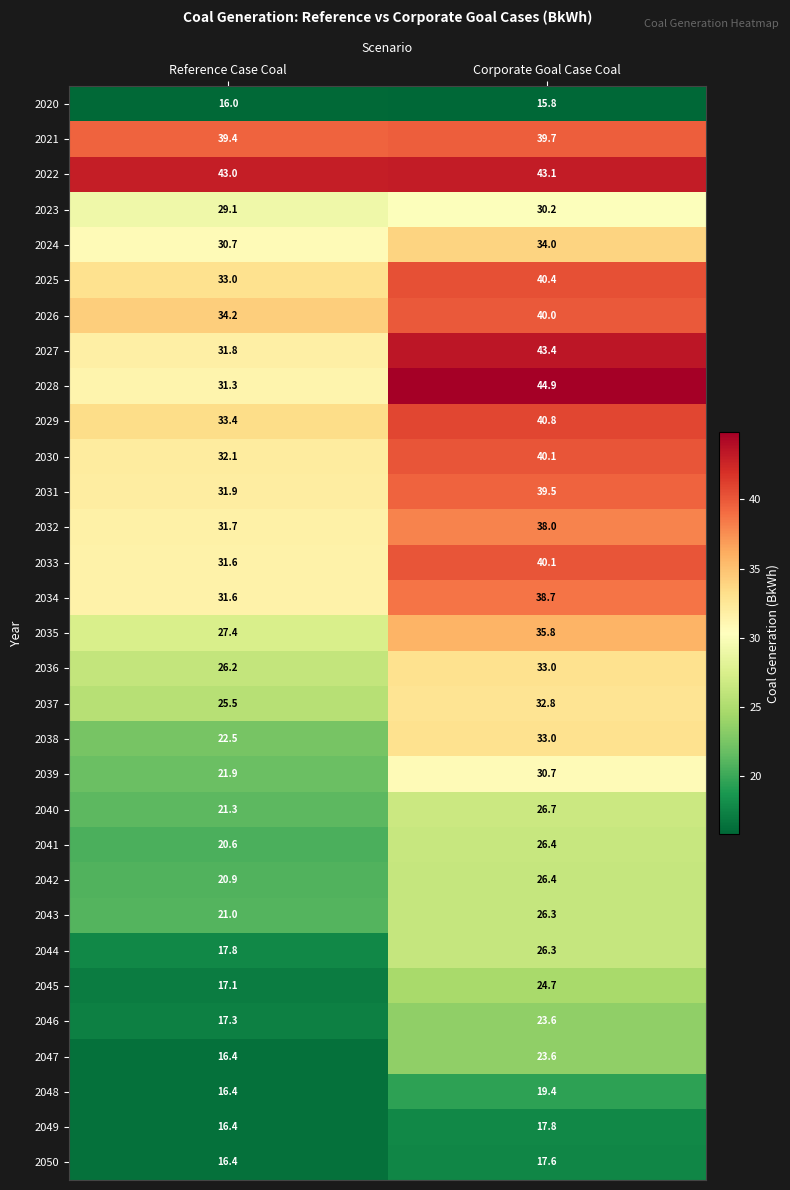

How many data points does each series have?

2